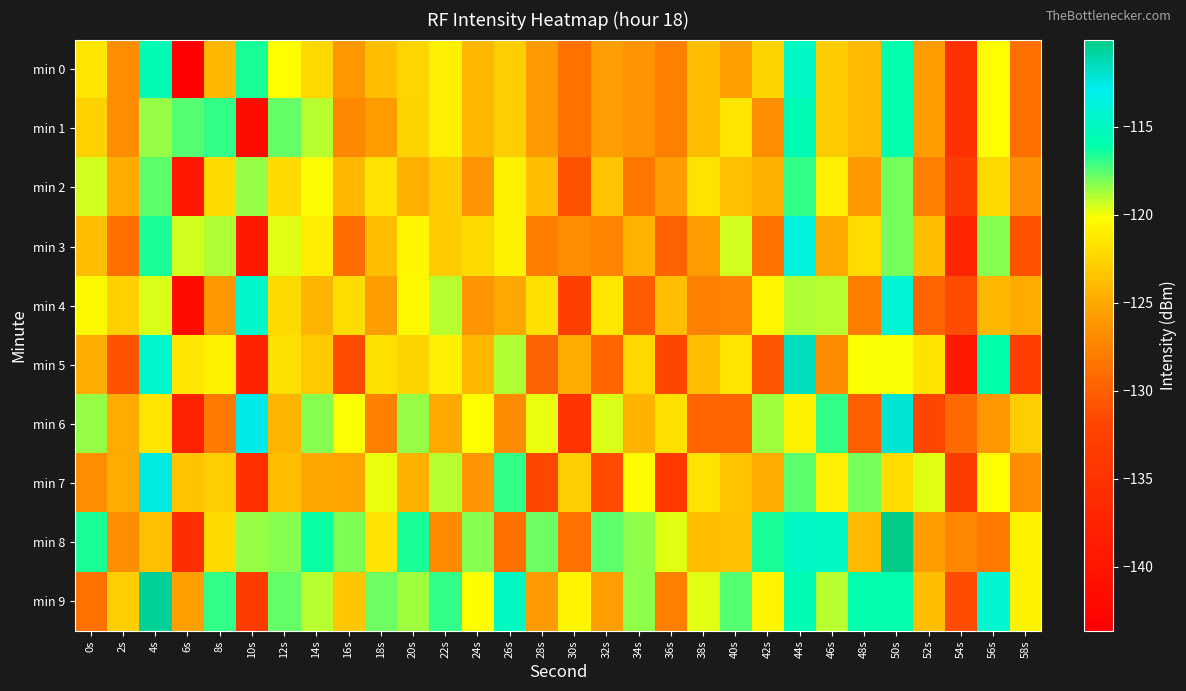

Reading left to right, list all the values displayed in this chart.

min 0: 0s=-121.5	2s=-126.8	4s=-115.6	6s=-143.7	8s=-124.2	10s=-116.5	12s=-120.2	14s=-122.3	16s=-126.1	18s=-123.7	20s=-122.5	22s=-121.0	24s=-124.2	26s=-122.9	28s=-125.8	30s=-128.8	32s=-125.6	34s=-126.4	36s=-127.7	38s=-123.7	40s=-125.6	42s=-122.6	44s=-114.9	46s=-123.0	48s=-124.0	50s=-116.0	52s=-125.7	54s=-135.3	56s=-120.2	58s=-128.8
min 1: 0s=-122.7	2s=-126.8	4s=-118.5	6s=-117.5	8s=-116.9	10s=-141.5	12s=-117.7	14s=-119.1	16s=-127.2	18s=-125.8	20s=-122.6	22s=-121.0	24s=-124.2	26s=-122.9	28s=-125.8	30s=-128.8	32s=-125.6	34s=-126.4	36s=-127.7	38s=-123.7	40s=-121.5	42s=-126.8	44s=-115.6	46s=-123.0	48s=-124.0	50s=-116.0	52s=-125.7	54s=-135.3	56s=-120.2	58s=-128.8
min 2: 0s=-119.5	2s=-124.8	4s=-117.6	6s=-139.7	8s=-122.2	10s=-118.5	12s=-122.2	14s=-120.3	16s=-124.1	18s=-121.7	20s=-124.5	22s=-123.0	24s=-126.2	26s=-120.9	28s=-123.8	30s=-130.8	32s=-123.6	34s=-128.4	36s=-125.7	38s=-121.7	40s=-123.6	42s=-124.6	44s=-116.9	46s=-121.0	48s=-126.0	50s=-118.0	52s=-127.7	54s=-133.3	56s=-122.2	58s=-126.8
min 3: 0s=-123.7	2s=-128.8	4s=-116.5	6s=-119.5	8s=-118.9	10s=-139.5	12s=-119.7	14s=-121.1	16s=-129.2	18s=-123.8	20s=-120.6	22s=-123.0	24s=-122.2	26s=-120.9	28s=-127.8	30s=-126.8	32s=-127.6	34s=-124.4	36s=-129.7	38s=-125.7	40s=-119.5	42s=-128.8	44s=-113.6	46s=-125.0	48s=-122.0	50s=-118.0	52s=-123.7	54s=-137.3	56s=-118.2	58s=-130.8
min 4: 0s=-120.5	2s=-122.8	4s=-119.6	6s=-141.7	8s=-126.2	10s=-114.5	12s=-122.2	14s=-124.3	16s=-122.1	18s=-125.7	20s=-120.5	22s=-119.0	24s=-126.2	26s=-124.9	28s=-121.8	30s=-132.8	32s=-121.6	34s=-130.4	36s=-123.7	38s=-127.7	40s=-127.6	42s=-120.6	44s=-118.9	46s=-119.0	48s=-128.0	50s=-114.0	52s=-129.7	54s=-131.3	56s=-124.2	58s=-124.8
min 5: 0s=-124.7	2s=-130.8	4s=-114.5	6s=-121.5	8s=-120.9	10s=-137.5	12s=-121.7	14s=-123.1	16s=-131.2	18s=-121.8	20s=-122.6	22s=-121.0	24s=-124.2	26s=-118.9	28s=-129.8	30s=-124.8	32s=-129.6	34s=-122.4	36s=-131.7	38s=-123.7	40s=-121.5	42s=-130.8	44s=-111.6	46s=-127.0	48s=-120.0	50s=-120.0	52s=-121.7	54s=-139.3	56s=-116.2	58s=-132.8
min 6: 0s=-118.5	2s=-124.8	4s=-121.6	6s=-137.7	8s=-128.2	10s=-112.5	12s=-124.2	14s=-118.3	16s=-120.1	18s=-127.7	20s=-118.5	22s=-125.0	24s=-120.2	26s=-126.9	28s=-119.8	30s=-134.8	32s=-119.6	34s=-124.4	36s=-121.7	38s=-129.7	40s=-129.6	42s=-118.6	44s=-120.9	46s=-117.0	48s=-130.0	50s=-112.0	52s=-131.7	54s=-129.3	56s=-126.2	58s=-122.8
min 7: 0s=-126.7	2s=-124.8	4s=-112.5	6s=-123.5	8s=-122.9	10s=-135.5	12s=-123.7	14s=-125.1	16s=-125.2	18s=-119.8	20s=-124.6	22s=-119.0	24s=-126.2	26s=-116.9	28s=-131.8	30s=-122.8	32s=-131.6	34s=-120.4	36s=-133.7	38s=-121.7	40s=-123.5	42s=-124.8	44s=-117.6	46s=-121.0	48s=-118.0	50s=-122.0	52s=-119.7	54s=-133.3	56s=-120.2	58s=-126.8
min 8: 0s=-116.5	2s=-126.8	4s=-123.6	6s=-135.7	8s=-122.2	10s=-118.5	12s=-118.2	14s=-116.3	16s=-118.1	18s=-121.7	20s=-116.5	22s=-127.0	24s=-118.2	26s=-128.9	28s=-117.8	30s=-128.8	32s=-117.6	34s=-118.4	36s=-119.7	38s=-123.7	40s=-123.6	42s=-116.6	44s=-114.9	46s=-115.0	48s=-124.0	50s=-110.0	52s=-125.7	54s=-127.3	56s=-128.2	58s=-120.8
min 9: 0s=-128.7	2s=-122.8	4s=-110.5	6s=-125.5	8s=-116.9	10s=-133.5	12s=-117.7	14s=-119.1	16s=-123.2	18s=-117.8	20s=-118.6	22s=-117.0	24s=-120.2	26s=-114.9	28s=-125.8	30s=-120.8	32s=-125.6	34s=-118.4	36s=-127.7	38s=-119.7	40s=-117.5	42s=-120.8	44s=-115.6	46s=-119.0	48s=-116.0	50s=-116.0	52s=-123.7	54s=-131.3	56s=-114.2	58s=-120.8